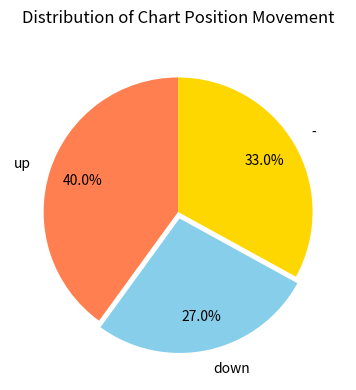

What is the total percentage of up and -?

73.0%